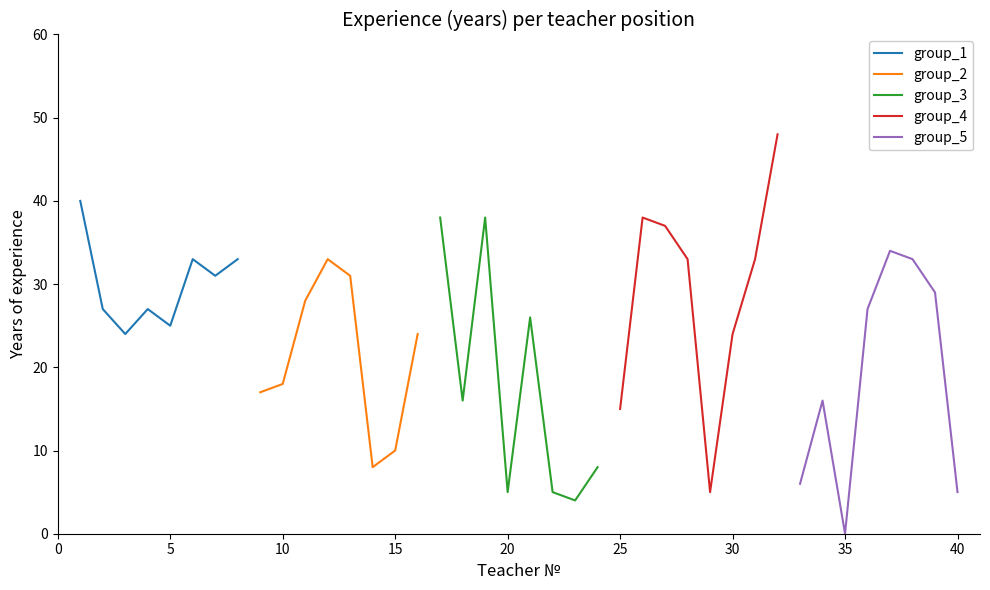

At how many categories does at least one series exceed 40?

1